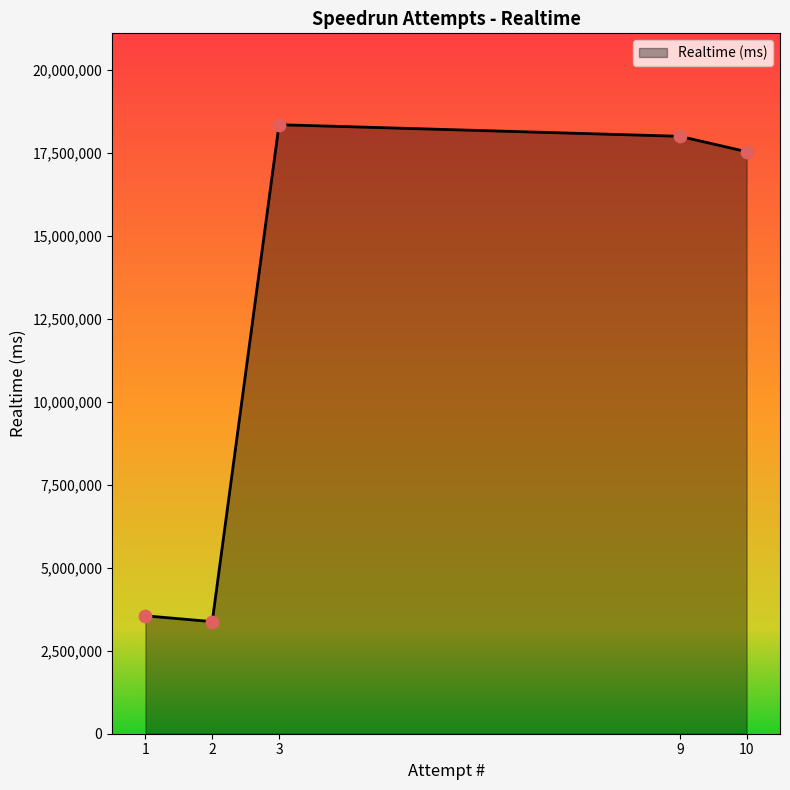

What is the change in value from 1 to 10?

+13978038